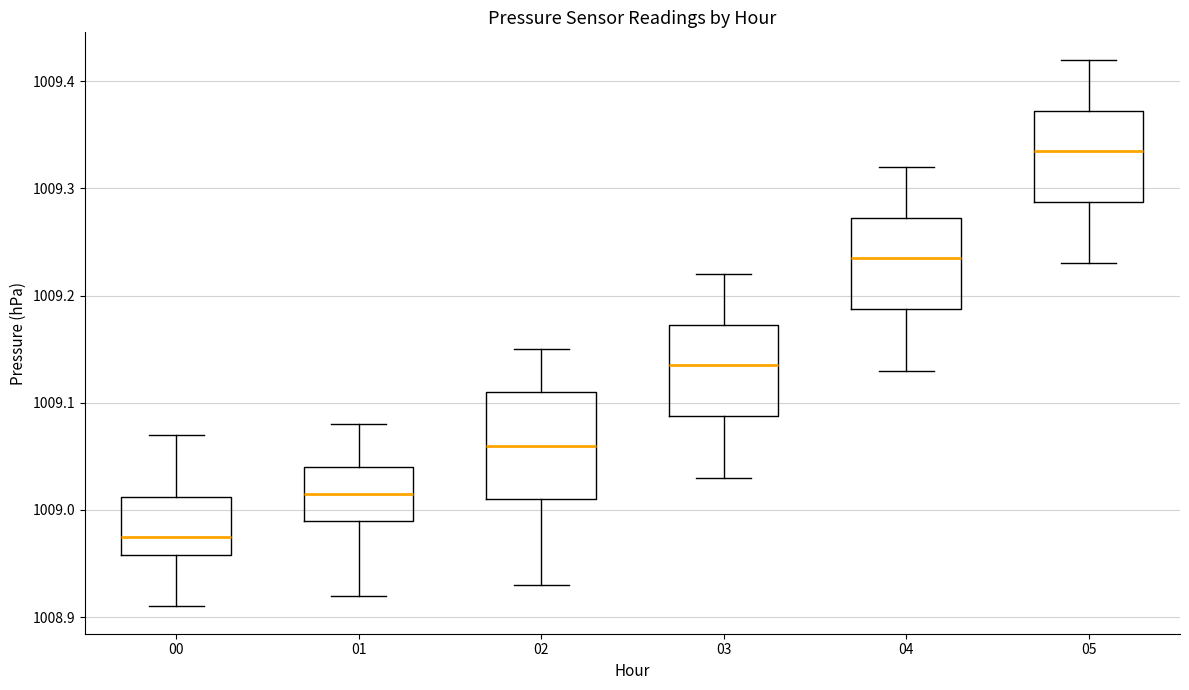

Which box is the tallest, from its lower edge to its upper edge?

02